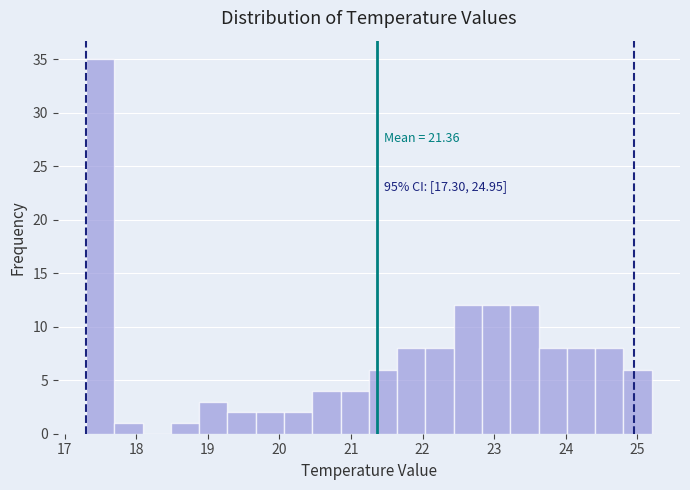

Read against the x-axis, roughly where is the centre of the tallest bar?

17.5